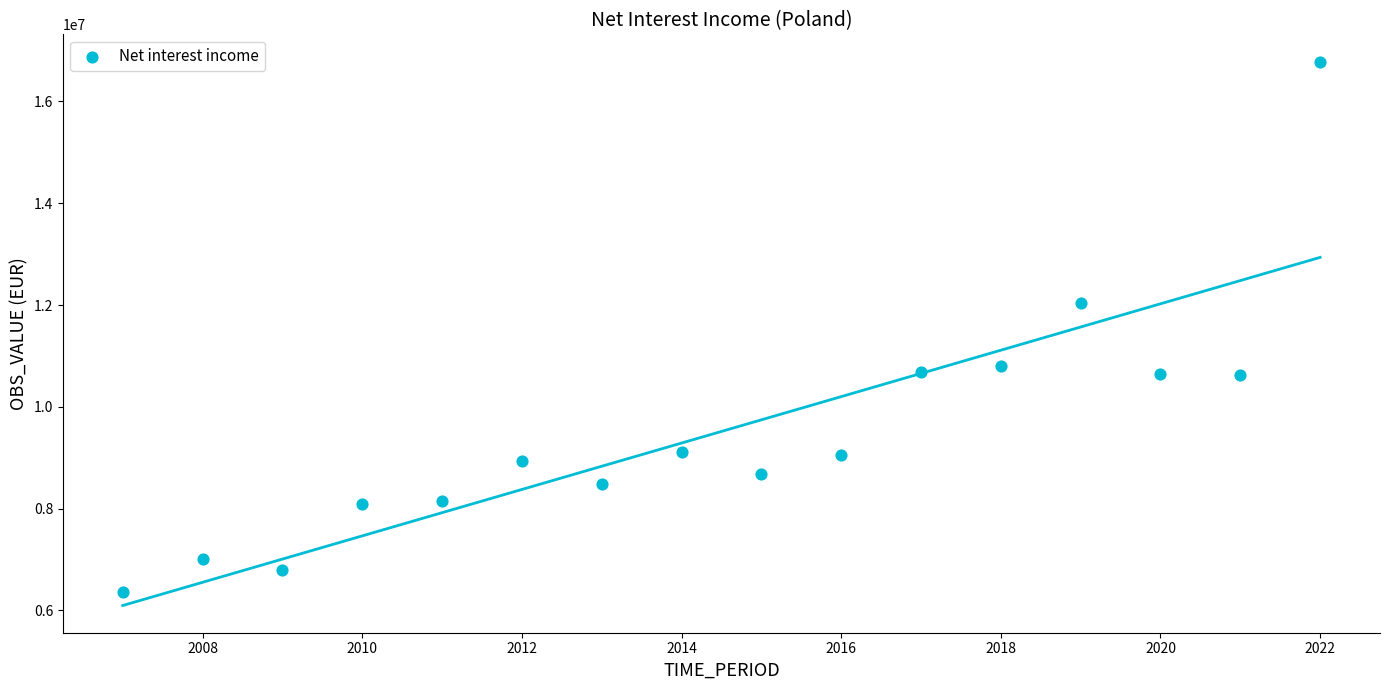

What Y value in the scatter plot is closest to 11568794?

12038393